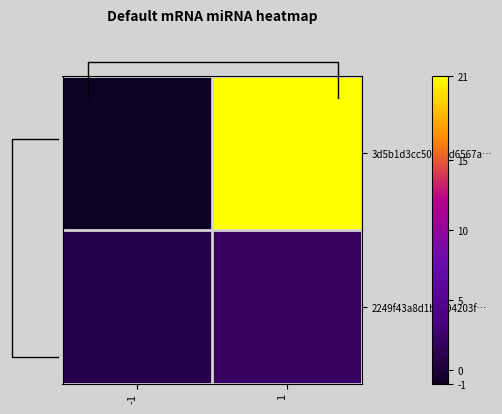

How many negative values does the 3d5b1d3cc50b64d6567a… series have?

1